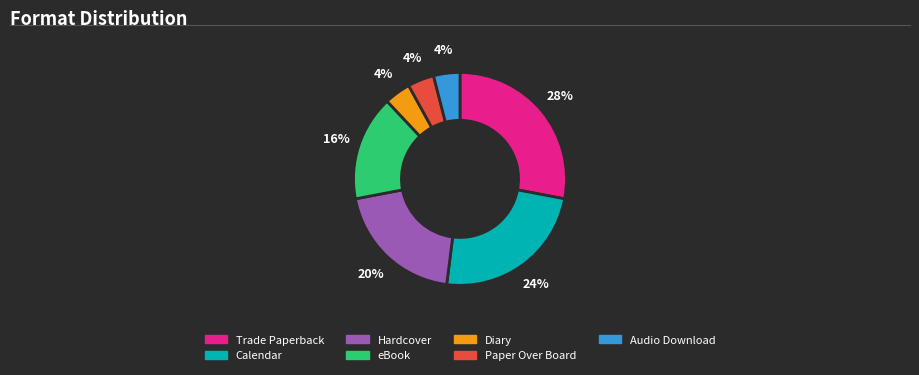

Is it true that Hardcover is 35% of the pie?

False